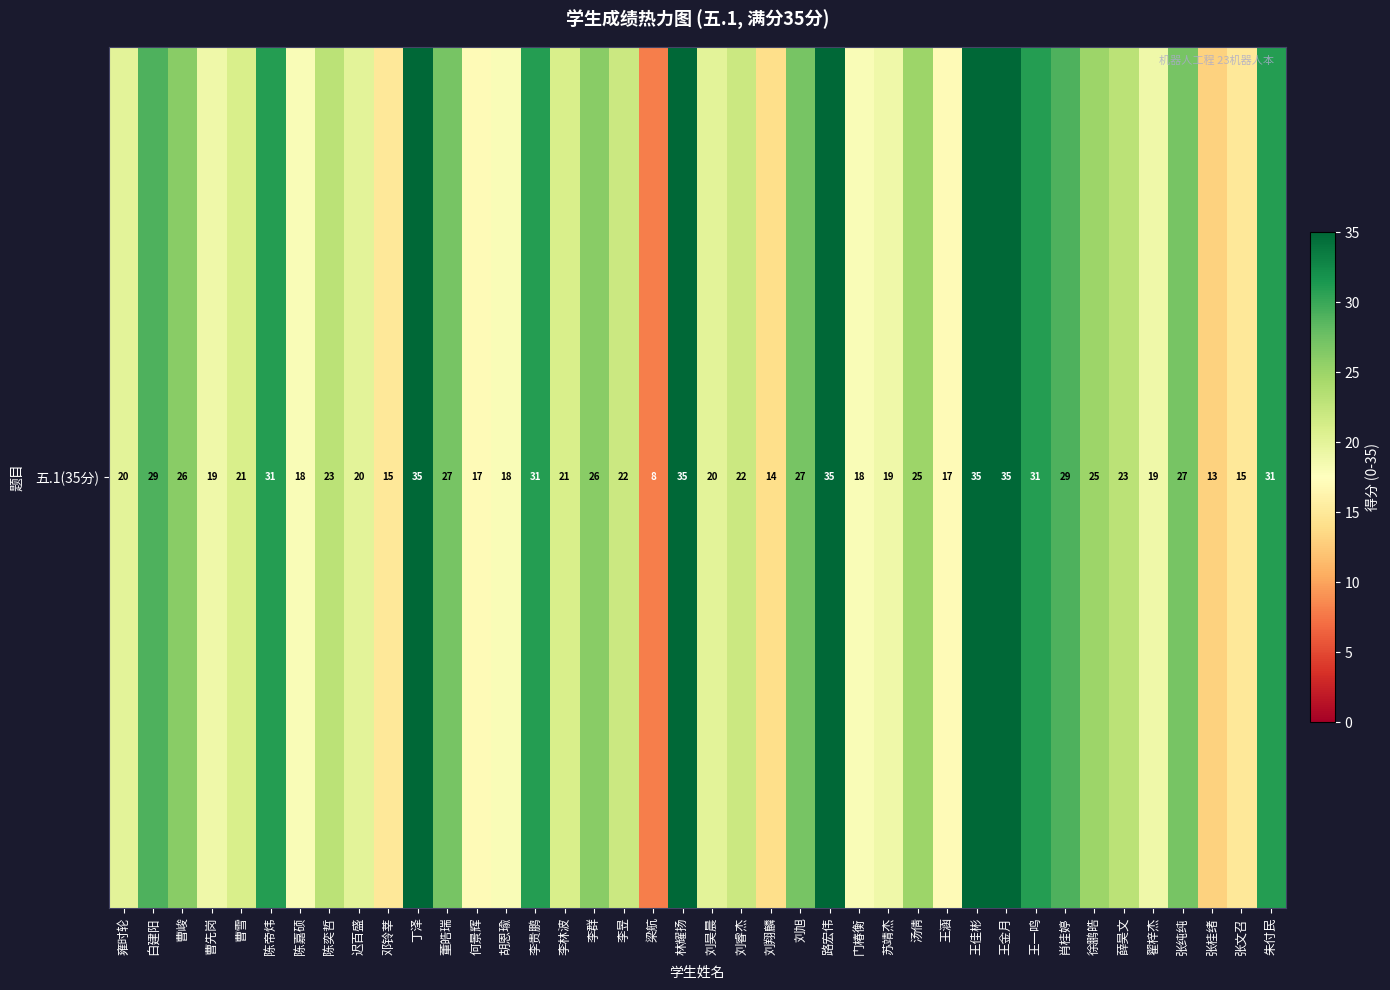

Rank the categories by value from lowest to highest.

梁航, 张桂绪, 刘翔麟, 邓铃莘, 张文召, 何景辉, 王涵, 陈嘉硕, 胡恩瑜, 门椿衡, 曹先岗, 苏靖杰, 翟梓杰, 雍时轮, 迟百盛, 刘昊晨, 曹雪, 李林波, 李昱, 刘睿杰, 陈奕哲, 薛昊文, 汤倩, 徐鹏皓, 曹峻, 李群, 董皓瑞, 刘旭, 张纯纯, 白建阳, 肖桂婷, 陈帝炜, 李贵鹏, 王一鸣, 朱付民, 丁泽, 林耀扬, 路宏伟, 王佳彬, 王金月